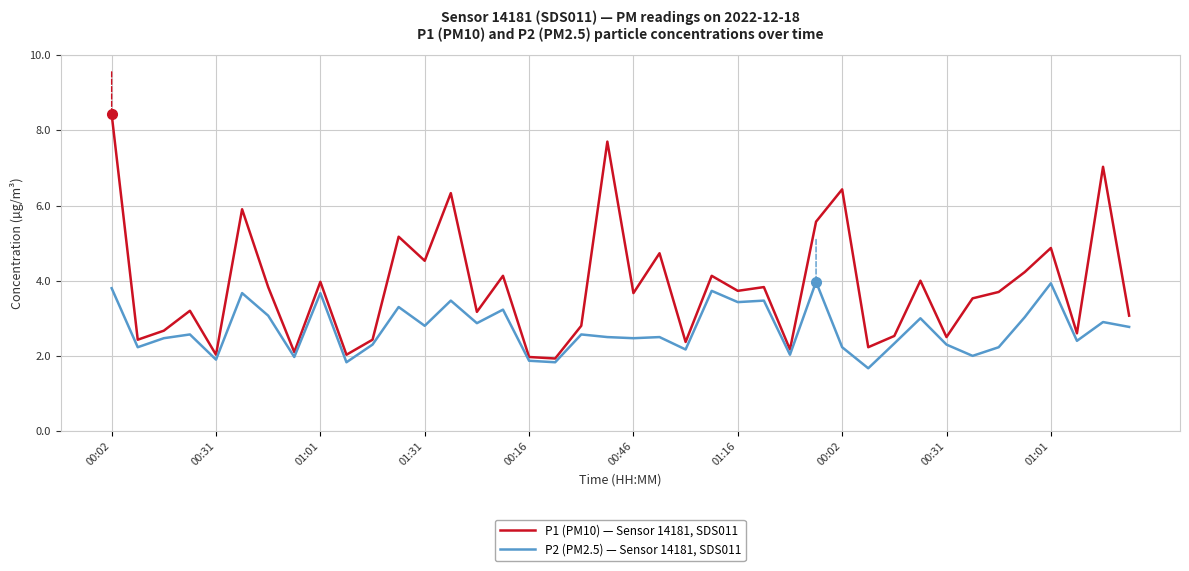

What is the maximum value shown in the chart?

8.4